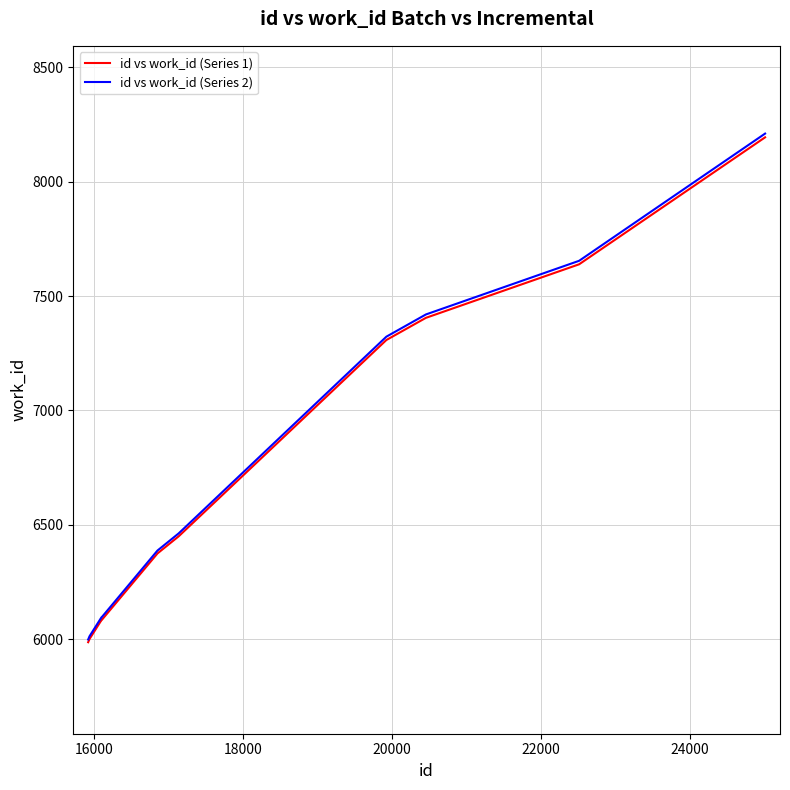

Which series has the widest spread of values?

id vs work_id (Series 2)